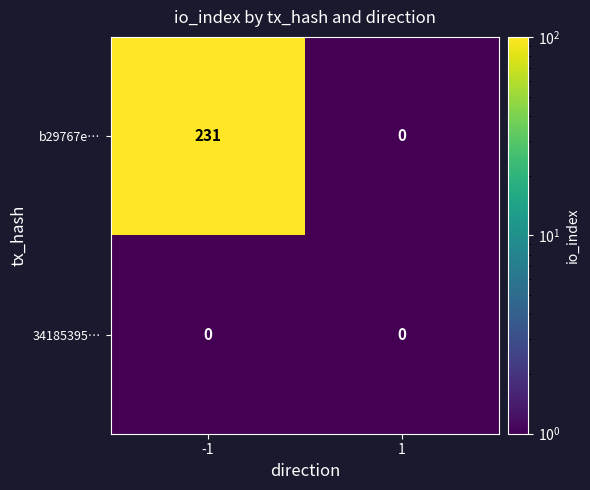

What is the spread (max minus min) of values at -1?

231